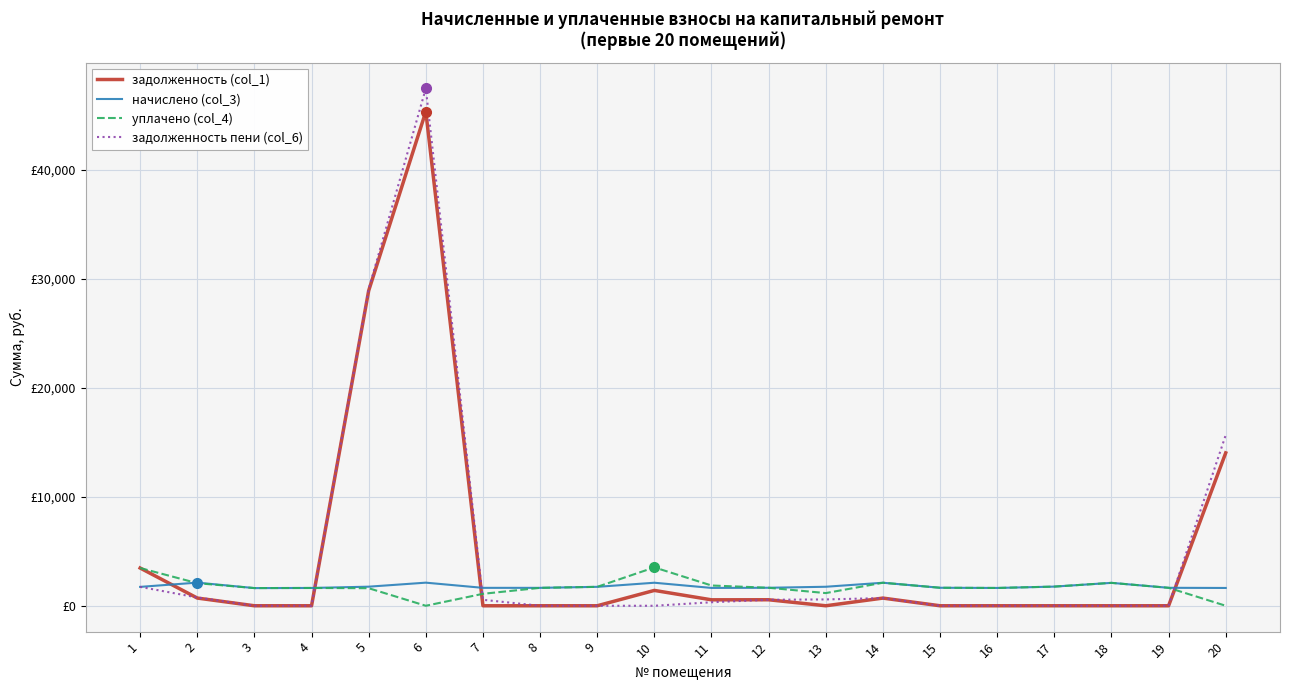

What are all the series names shown in the legend?

задолженность (col_1), начислено (col_3), уплачено (col_4), задолженность пени (col_6)